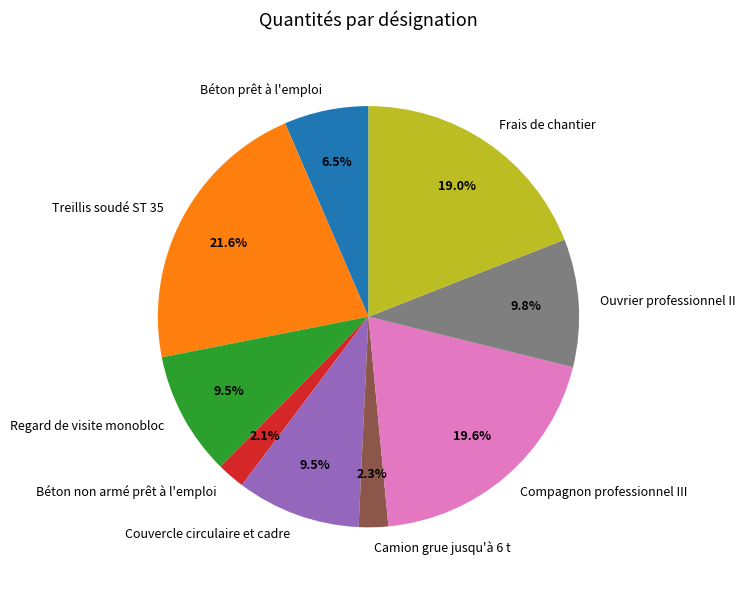

True or false: Camion grue jusqu'à 6 t accounts for 8% of the total.

False